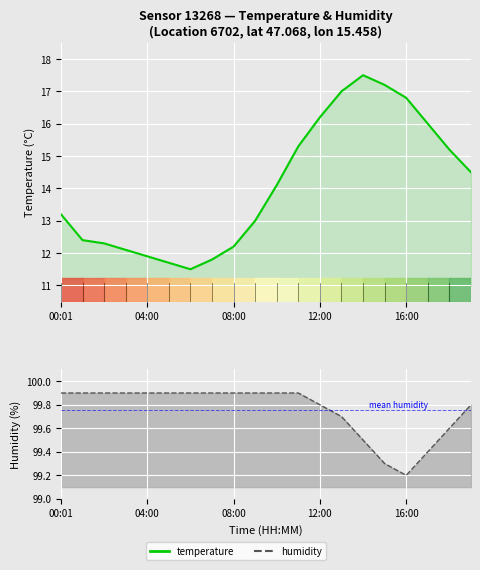

True or false: temperature and humidity cross at least once.

False